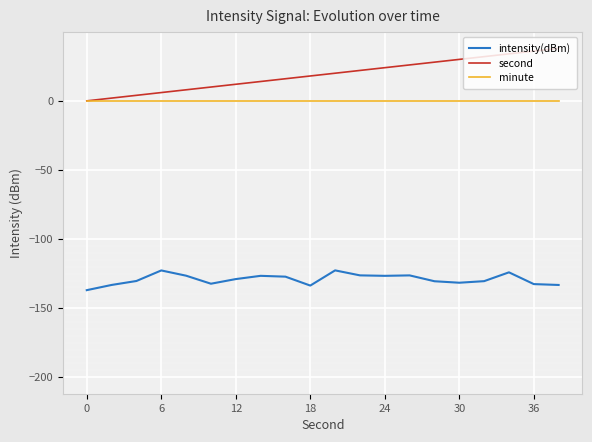

Which series has the widest spread of values?

second